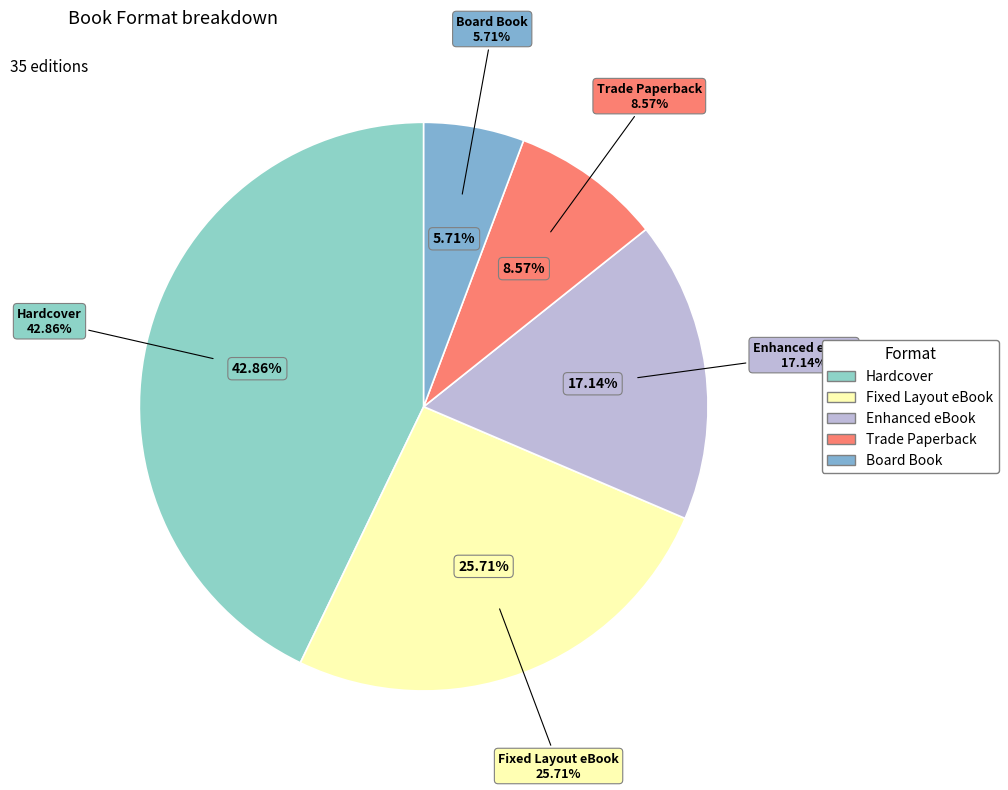

Is Fixed Layout eBook the majority of the pie?

No